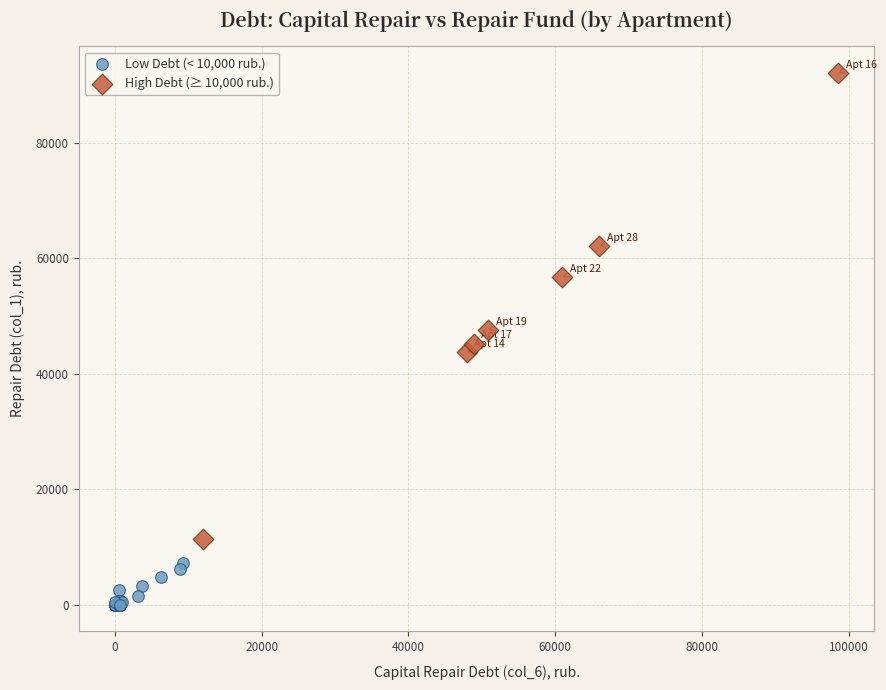

Which series contains the lowest Y value?

Low Debt (< 10,000 rub.)